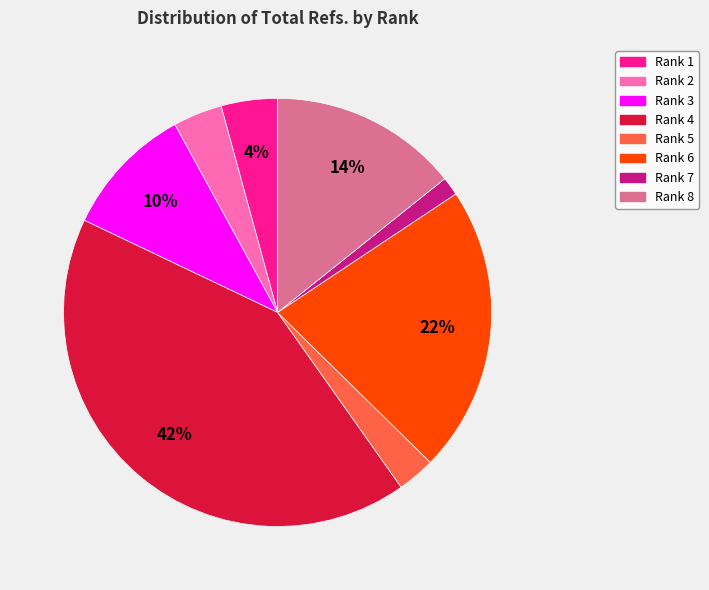

Do Rank 4 and Rank 6 together represent more than half of the pie?

Yes